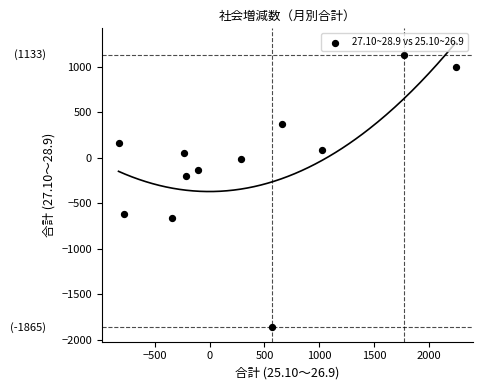

What is the range of Y values (max minus min)?

2998